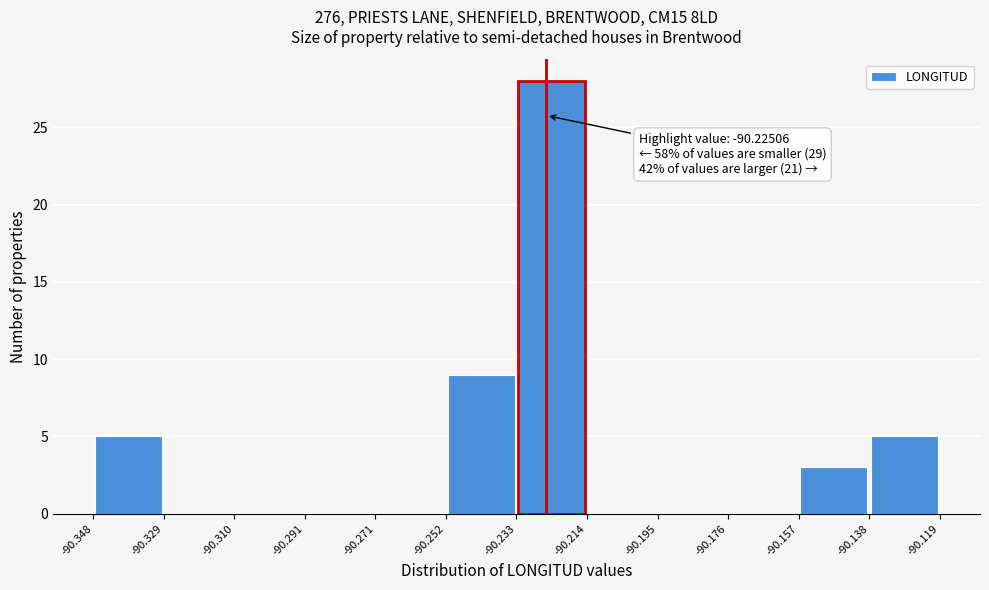

Over which range of the x-axis is the bar tallest?

-90.233 to -90.214